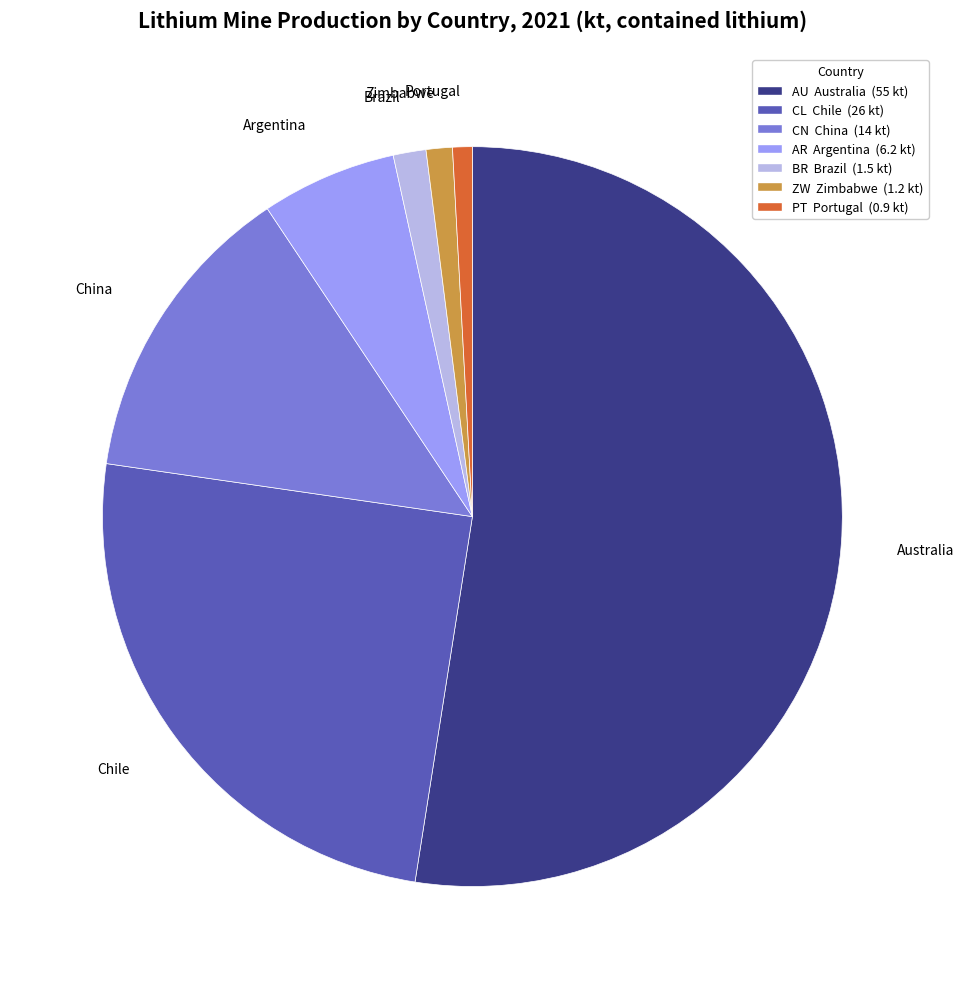

Which has a higher value, Argentina or China?

China